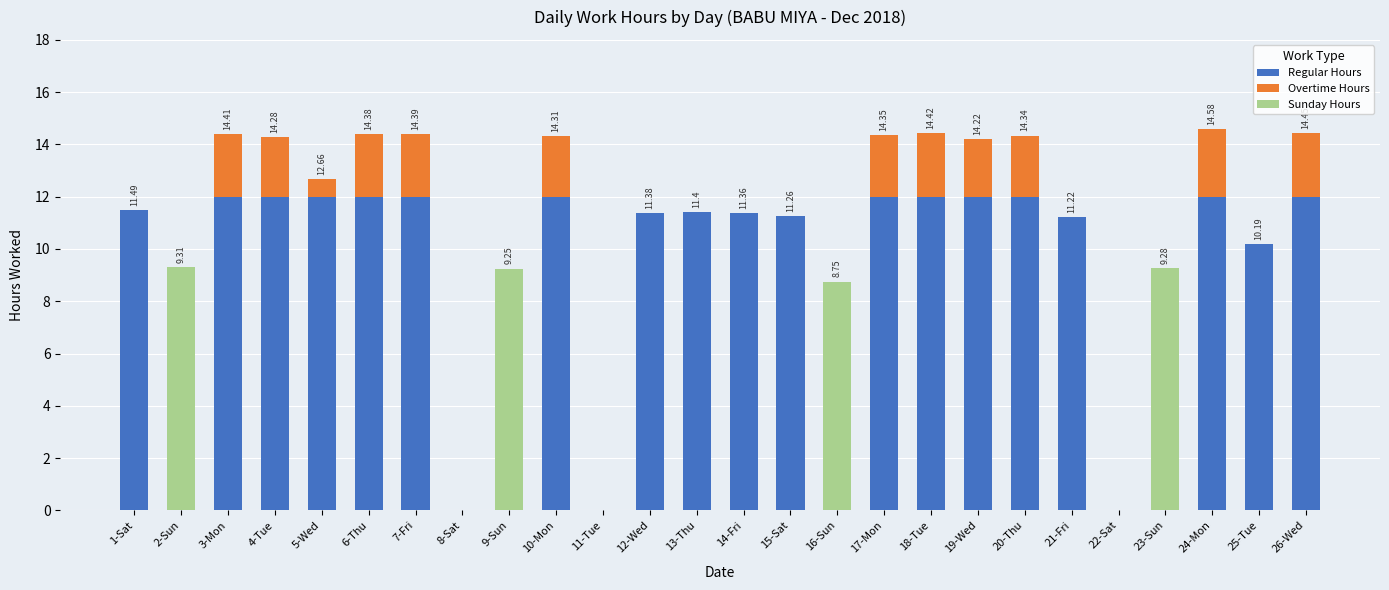

The value of Overtime Hours at 19-Wed is 2.2. True or false?

True